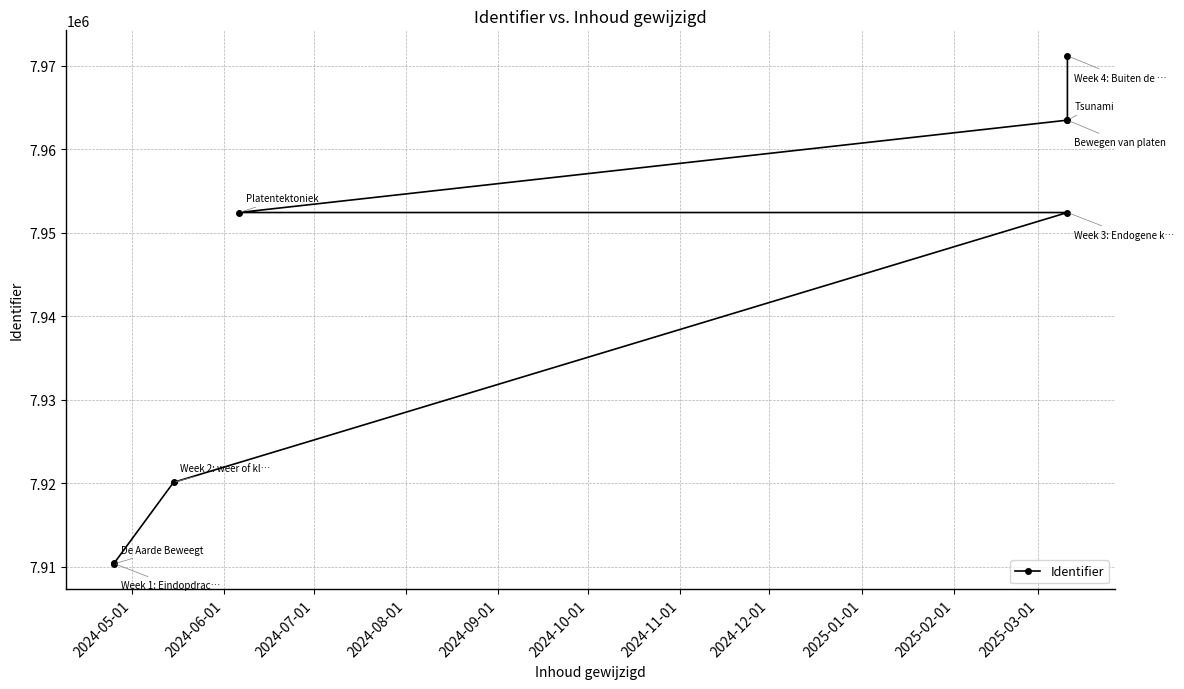

What is the sum of all values?

63543832